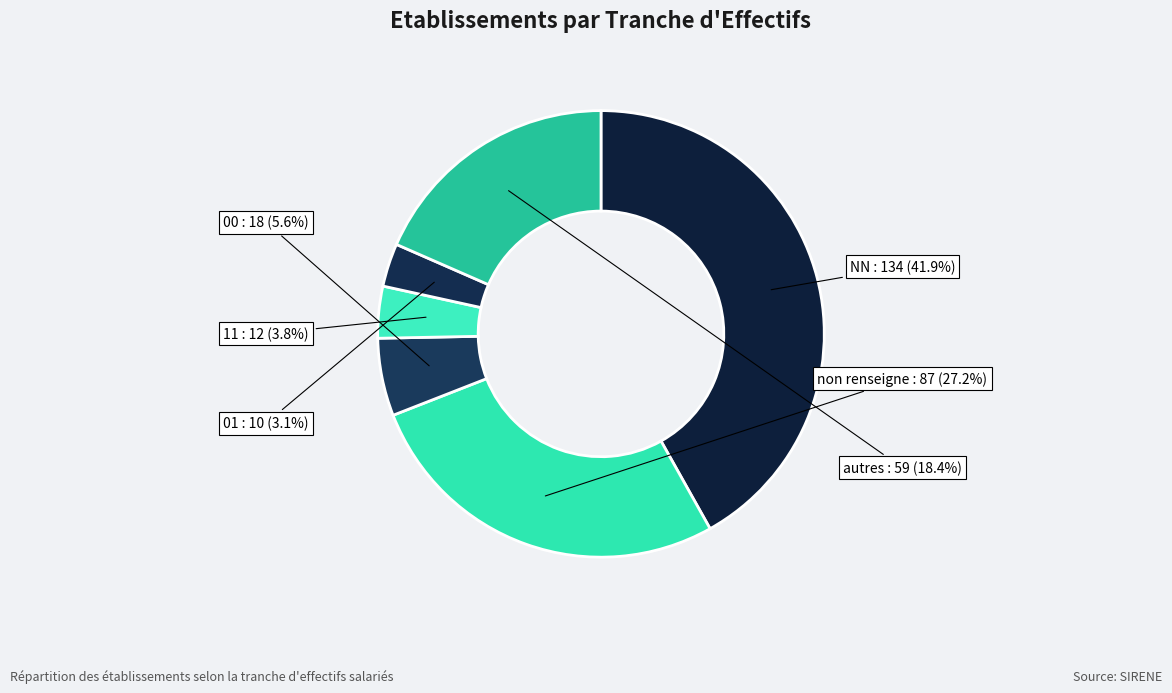

What is the largest slice in the pie chart?

NN